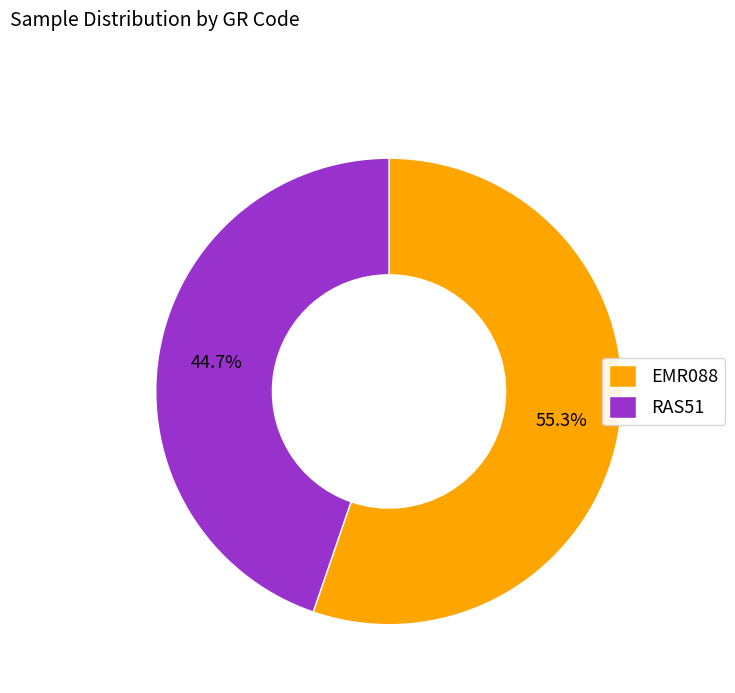

True or false: EMR088 accounts for 55% of the total.

True